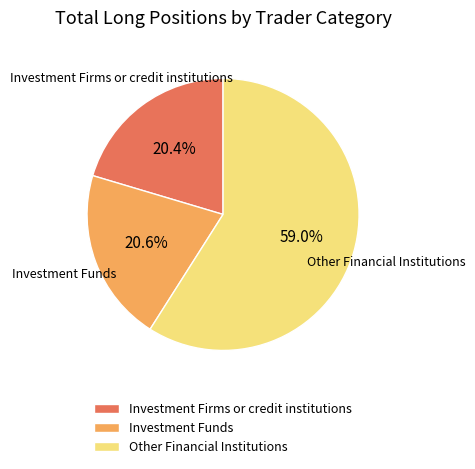

Combined, do Other Financial Institutions and Investment Funds account for over 50%?

Yes